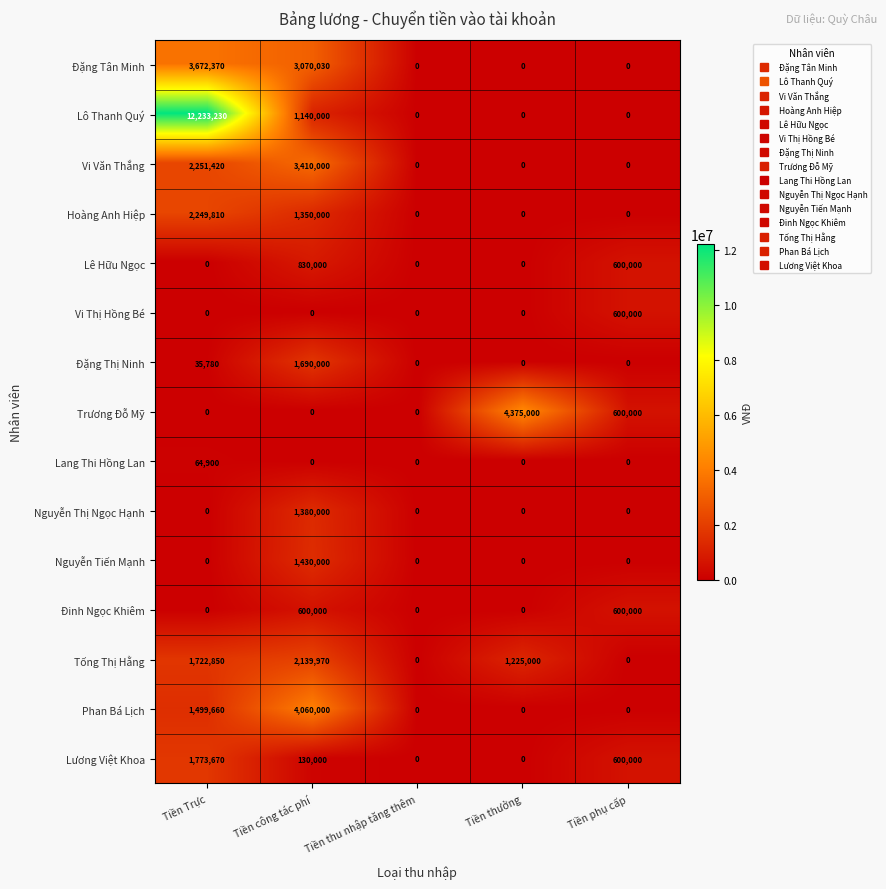

At which category is the sum across all series the highest?

Tiền Trực